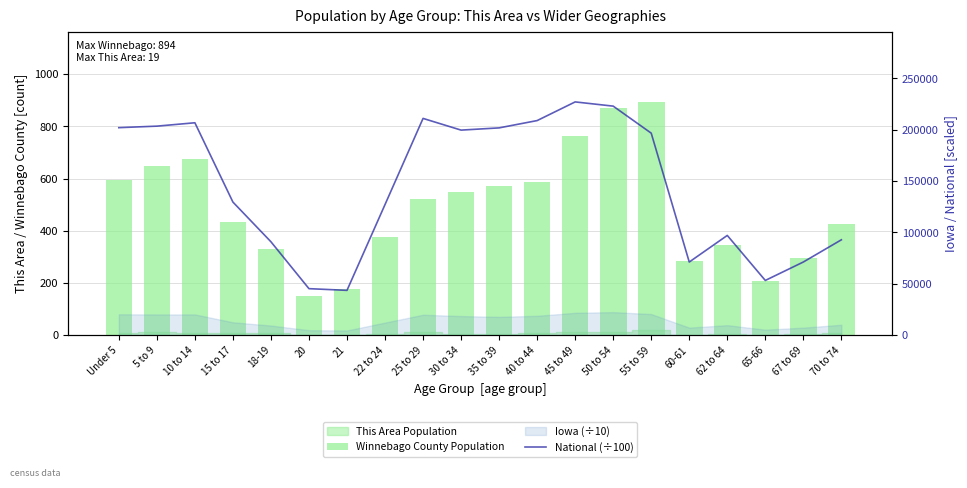

What is the label of the 7th bar from the right?

50 to 54